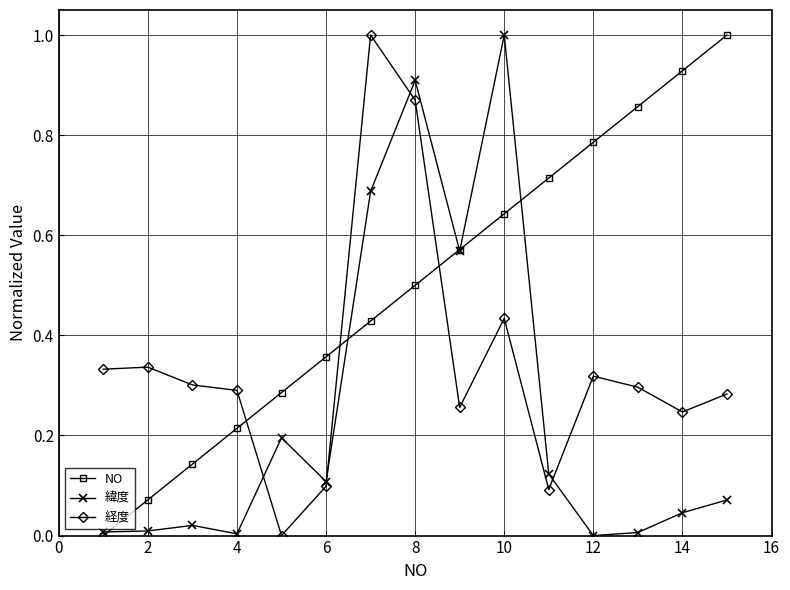

What is the maximum value shown in the chart?

1.0